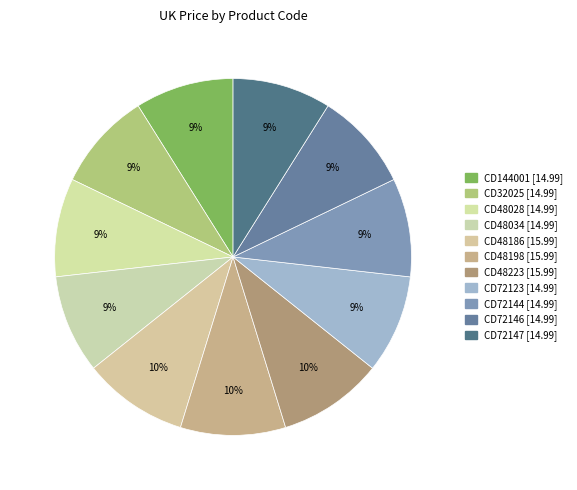

How many slices are in this pie chart?

11